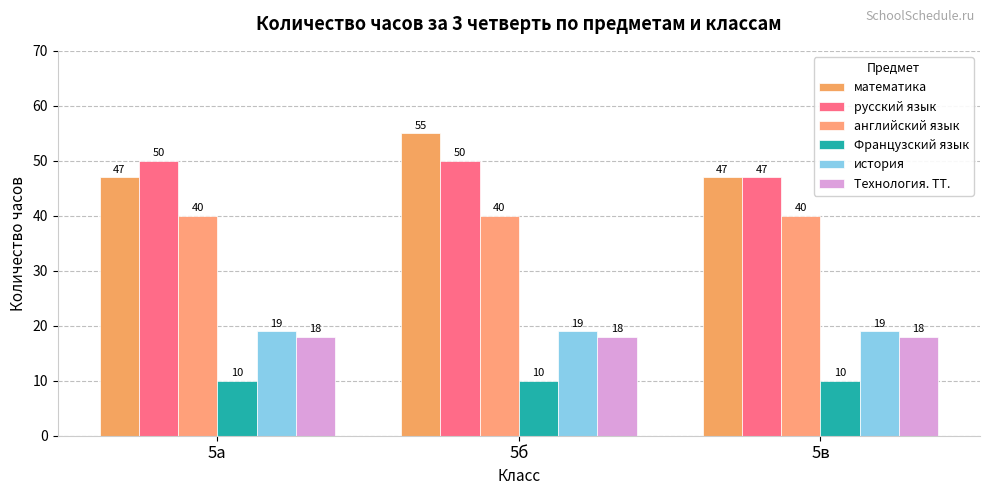

Which has a higher value, 5б or 5в?

5б